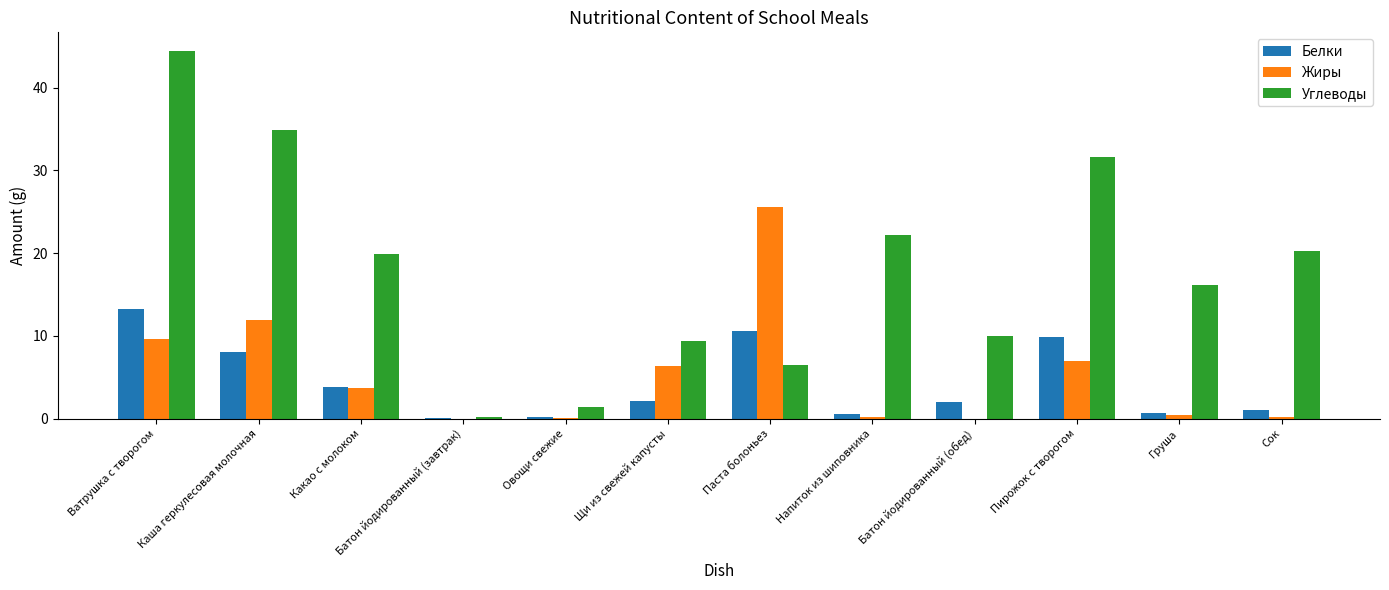

The value of Углеводы at Какао с молоком is 4.8. True or false?

False